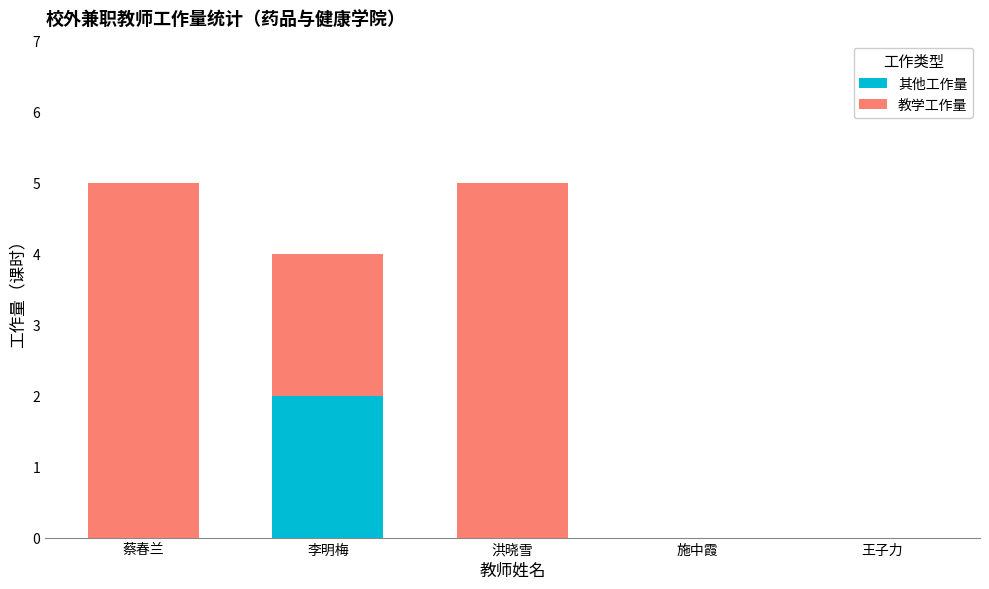

How many data points does each series have?

5